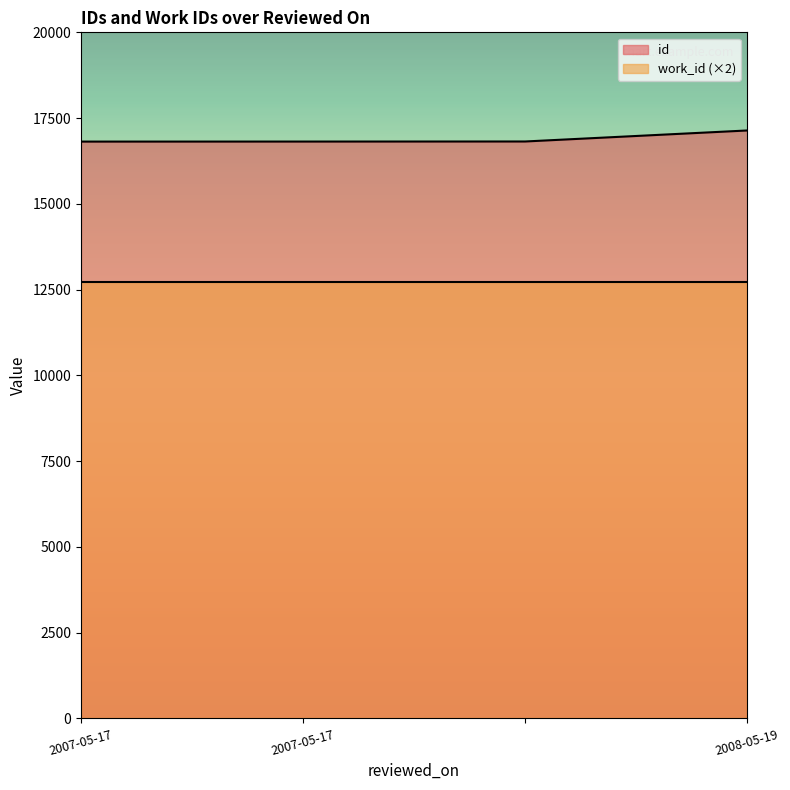

What is the label of the 4th point from the left?

2008-05-19